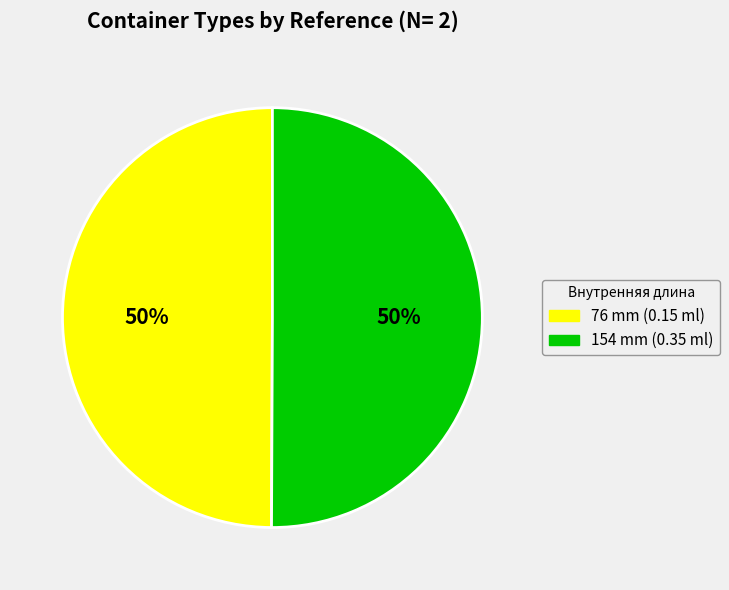

Approximately how many times larger is the value at 154 mm (0.35 ml) compared to 76 mm (0.15 ml)?

1.0